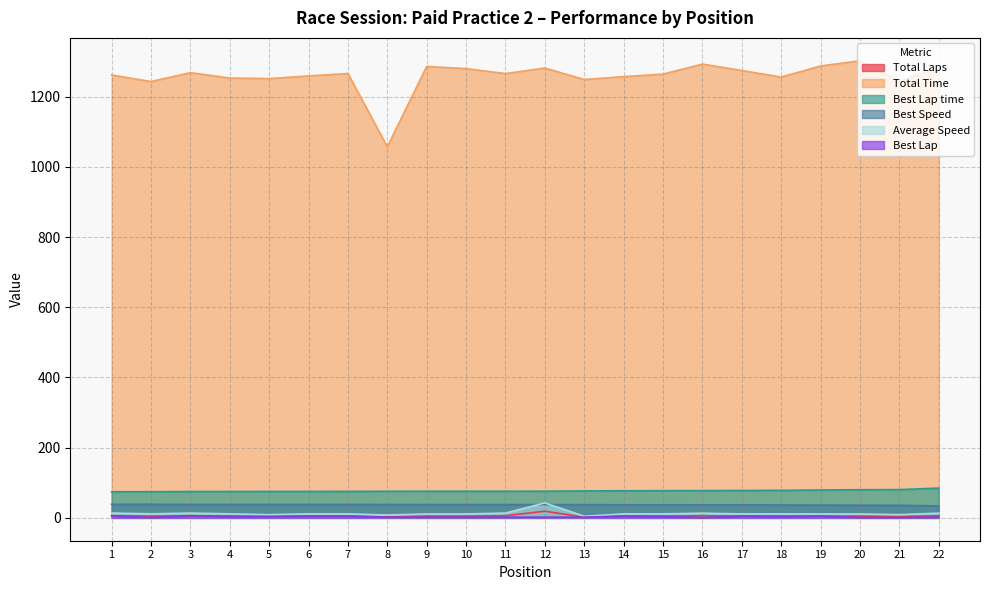

Rank the series by their maximum value, from highest to lowest.

Total Time, Best Lap time, Average Speed, Best Speed, Total Laps, Best Lap